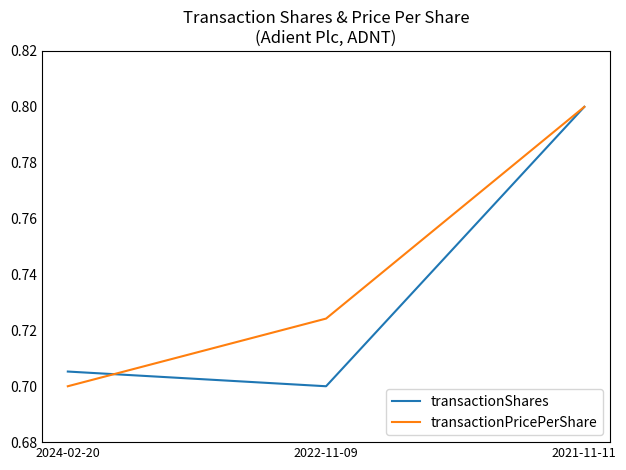

Which series has the largest total across all categories?

transactionPricePerShare